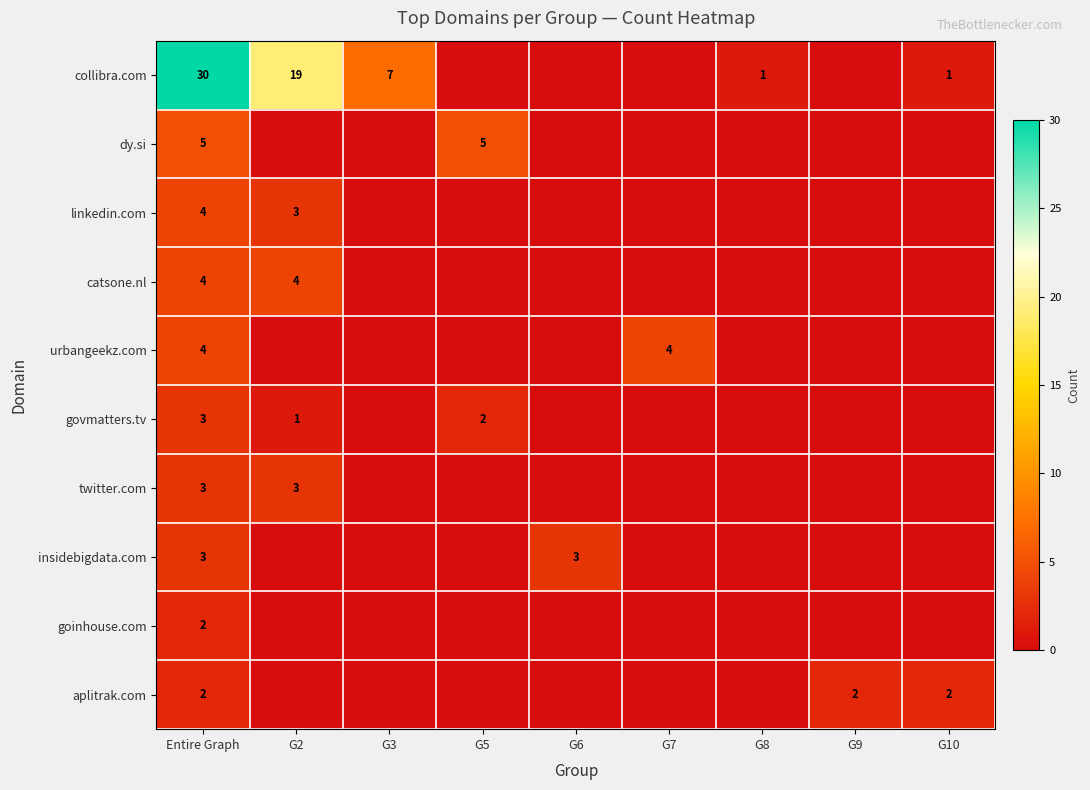

What is the difference between the collibra.com values at G10 and Entire Graph?

29